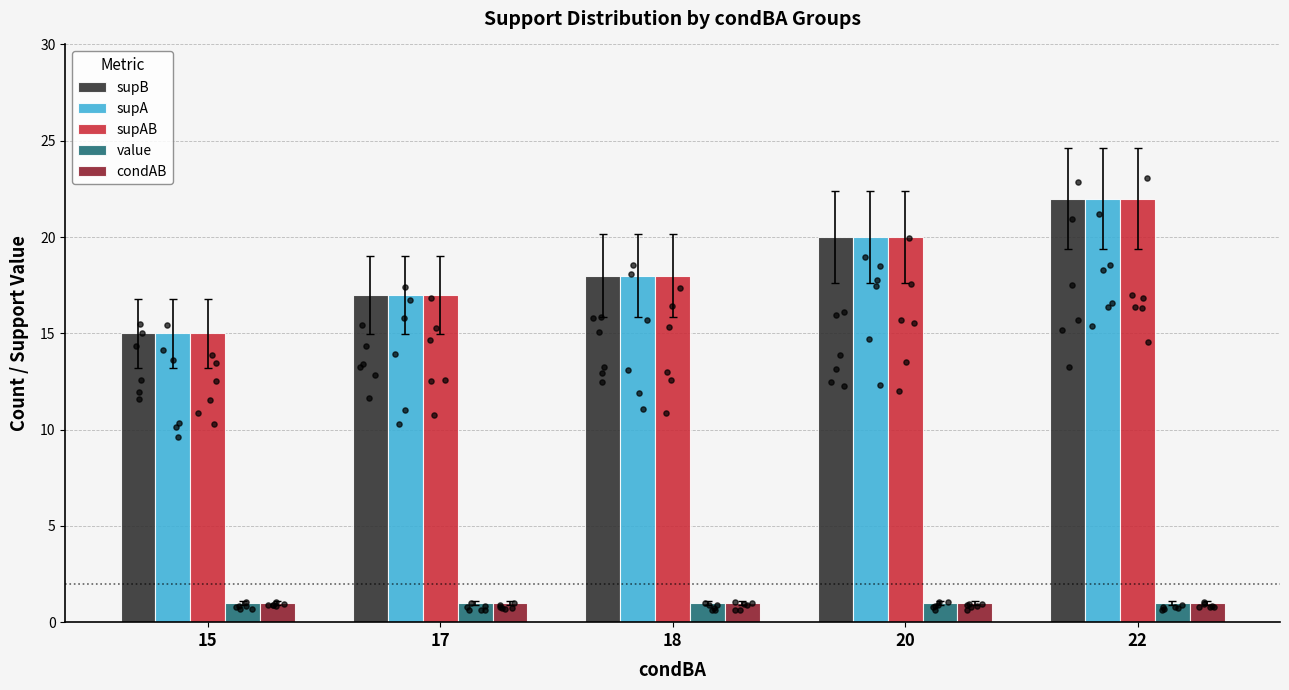

At how many categories does at least one series exceed 6?

5